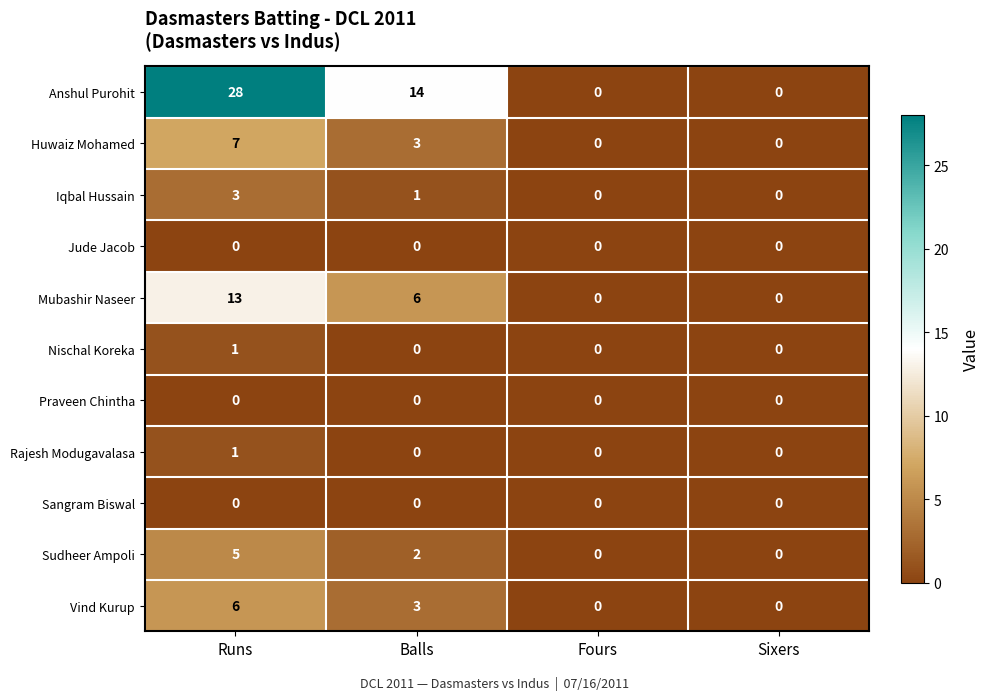

What is the sum of all Mubashir Naseer values?

19